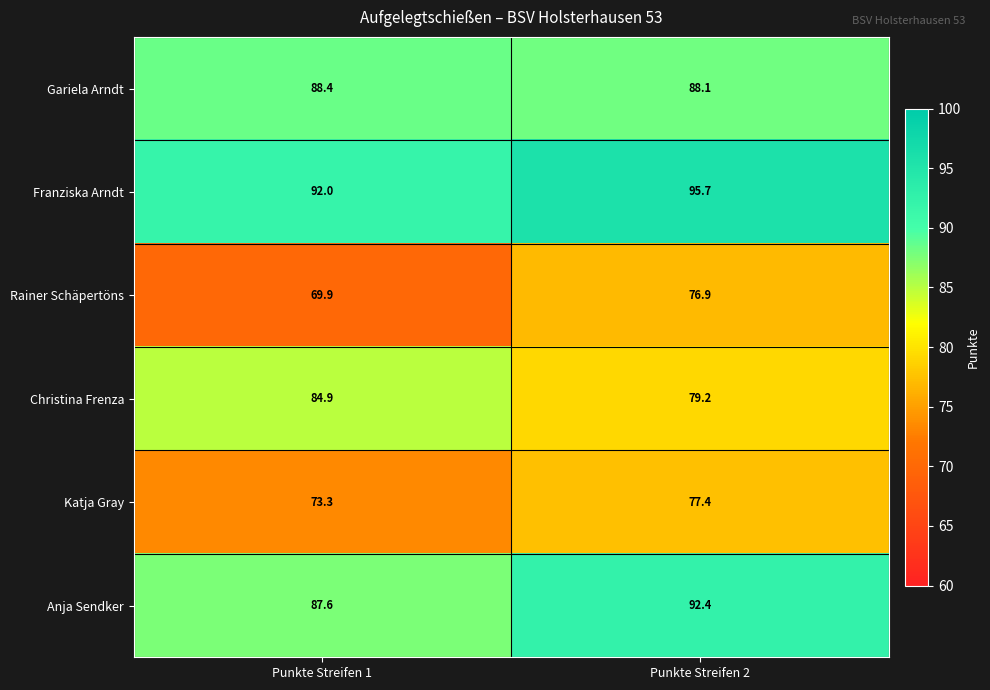

At which label is Franziska Arndt closest to 93?

Punkte Streifen 1